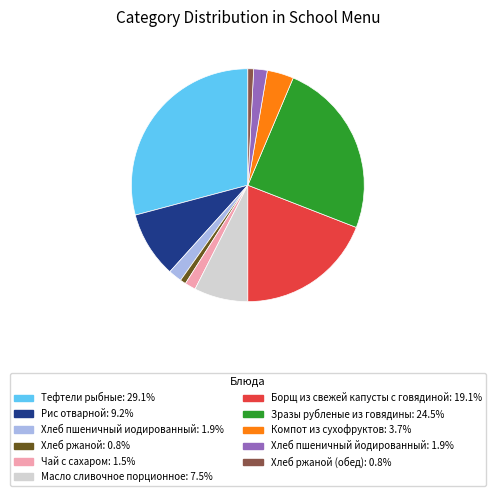

What is the ratio of the value at Хлеб ржаной (обед): 0.8% to the value at Хлеб ржаной: 0.8%?

1.0